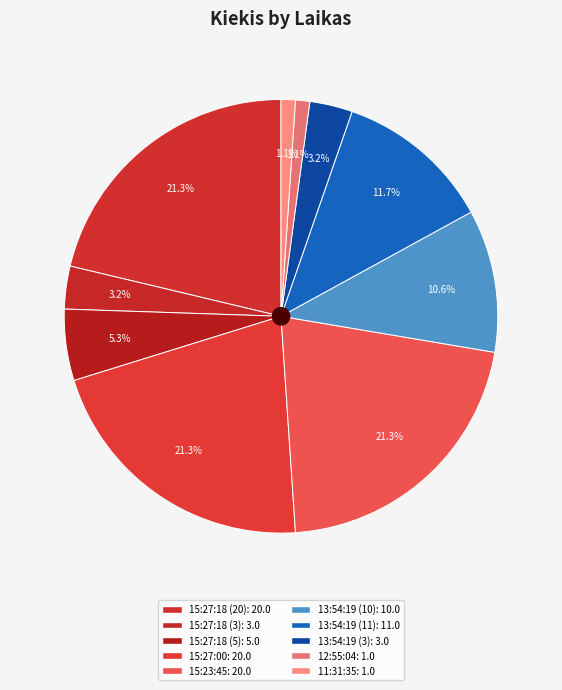

Count the number of slices in the pie.

10